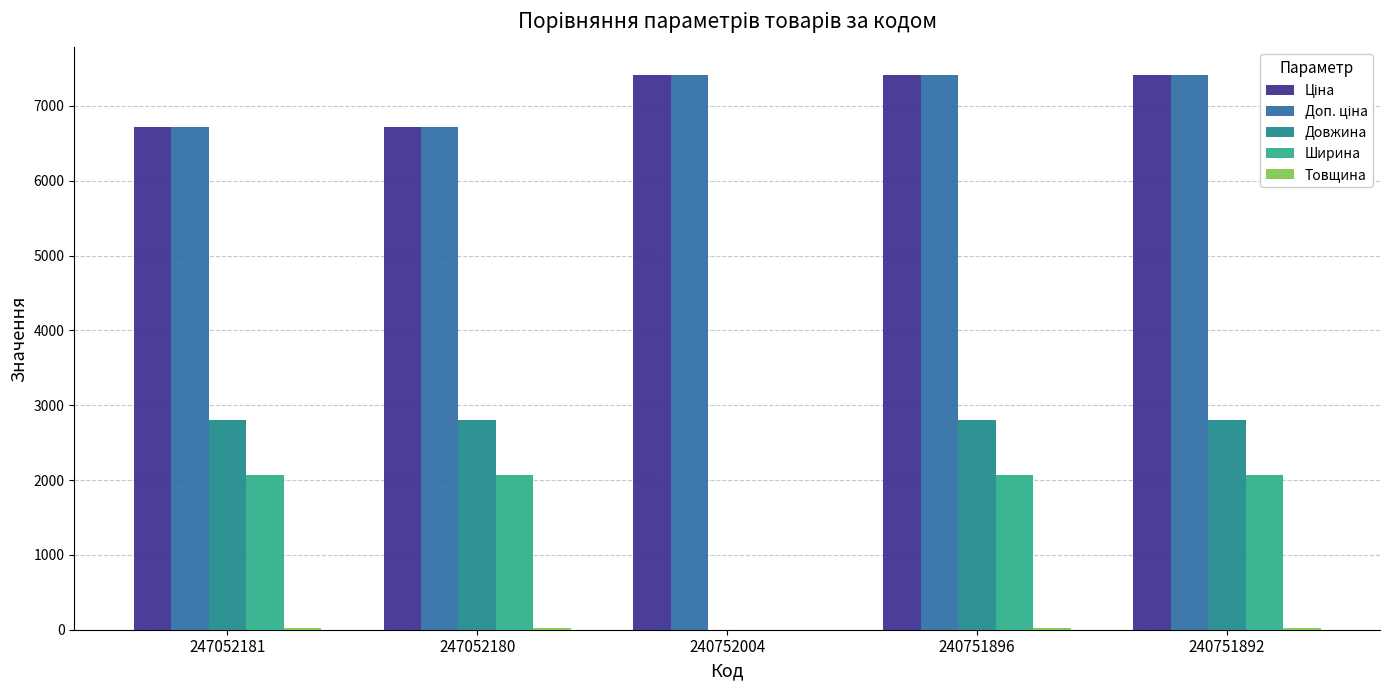

How many series are shown in this chart?

5